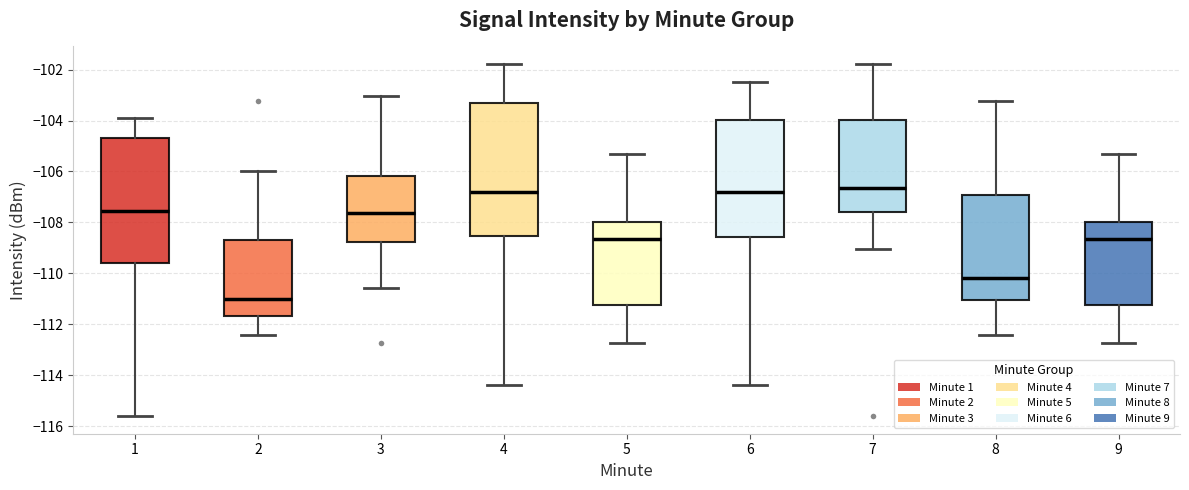

Where does the upper whisker of the box at x = 1 end on the y-axis? The values are not printed on the chart, so give them approximately, as read against the axis.

-103.8